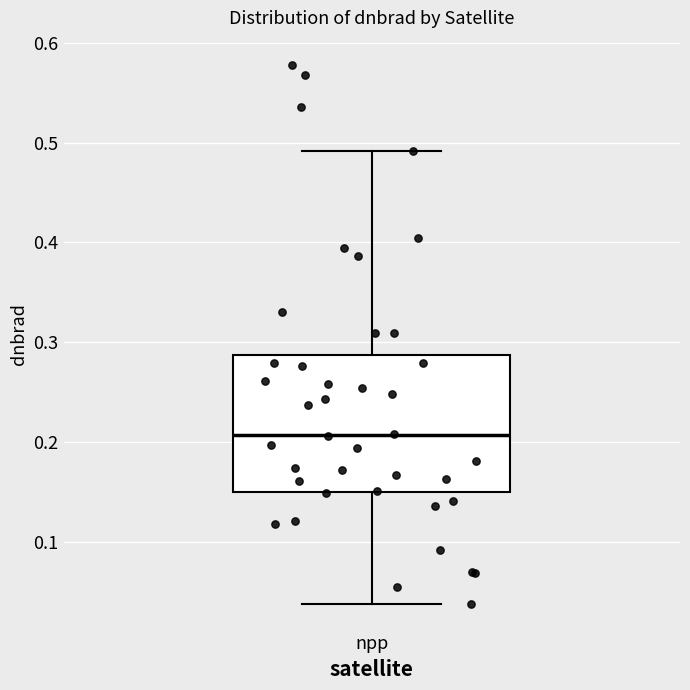

Read this box plot against the y-axis: the position of the median line, the range covered by the box, and the ends of both whiskers. The values are not printed on the chart, so give them approximately, as read against the axis.

median 0.21, box 0.15 to 0.29, whiskers 0.04 to 0.49